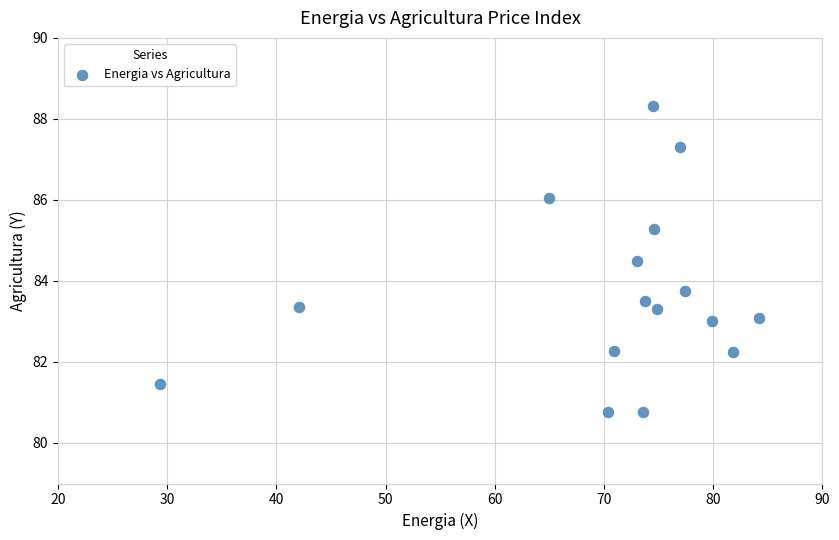

What is the range of Y values (max minus min)?

7.6